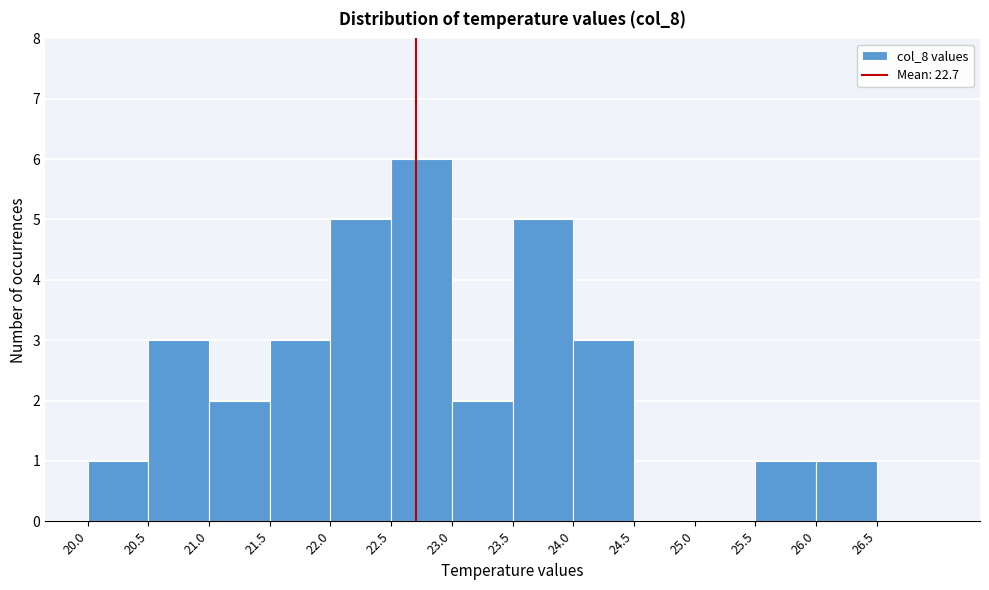

Reading left to right, list every bar in this chart as the range it spans on the x-axis followed by its height. The values are not printed on the chart, so give them approximately, as read against the axis.

20.0 to 20.5: 1
20.5 to 21.0: 3
21.0 to 21.5: 2
21.5 to 22.0: 3
22.0 to 22.5: 5
22.5 to 23.0: 6
23.0 to 23.5: 2
23.5 to 24.0: 5
24.0 to 24.5: 3
24.5 to 25.0: 0
25.0 to 25.5: 0
25.5 to 26.0: 1
26.0 to 26.5: 1
26.5 to 27.0: 0